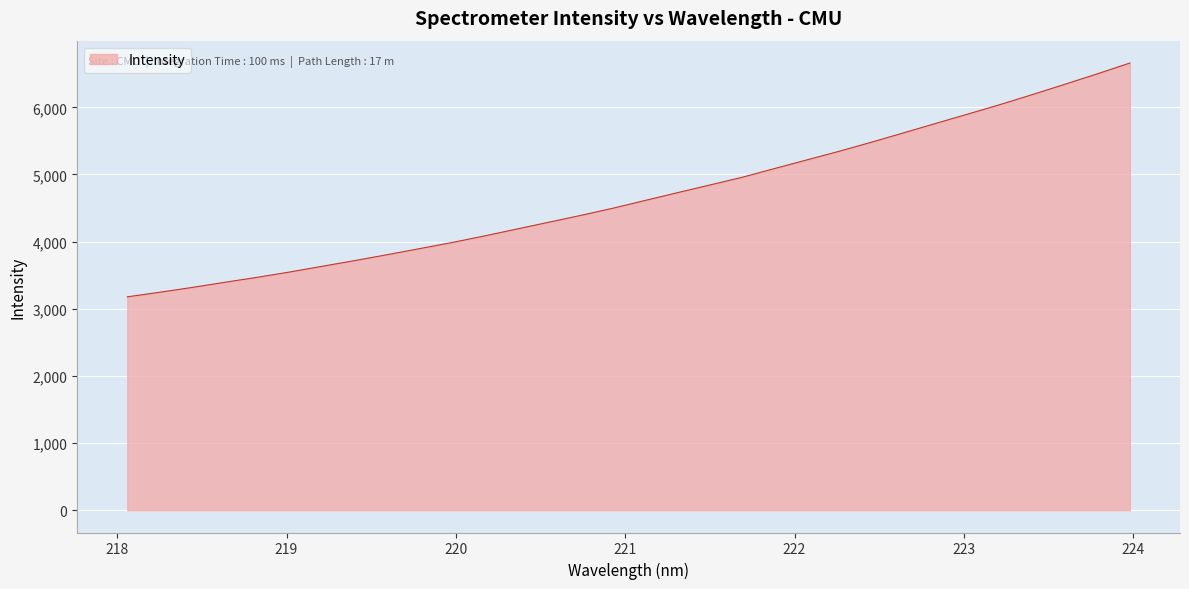

What is the greatest value displayed?

6660.3